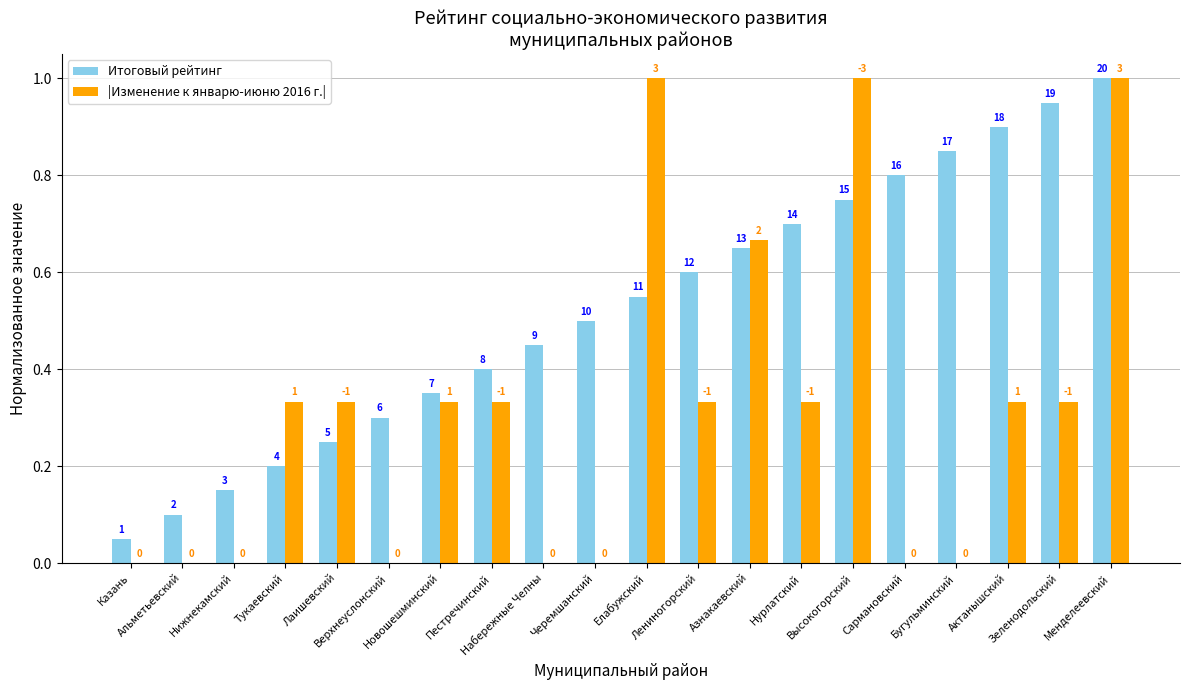

What is the value of the |Изменение к январю-июню 2016 г.| bar at the 20th from the left?

1.0